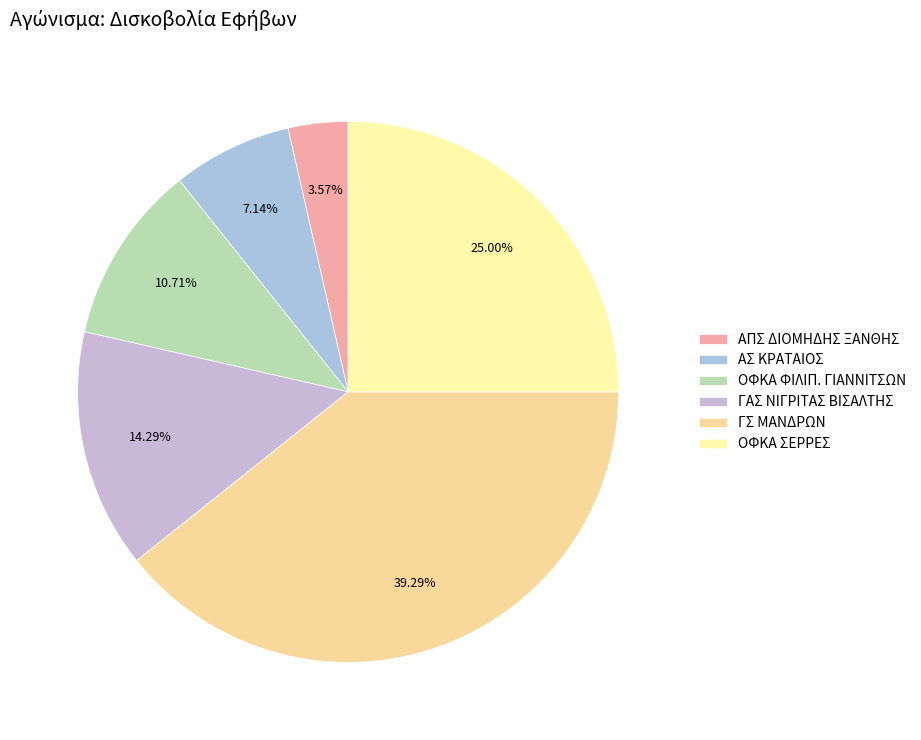

To the nearest percent, what portion does ΓΣ ΜΑΝΔΡΩΝ represent?

39%